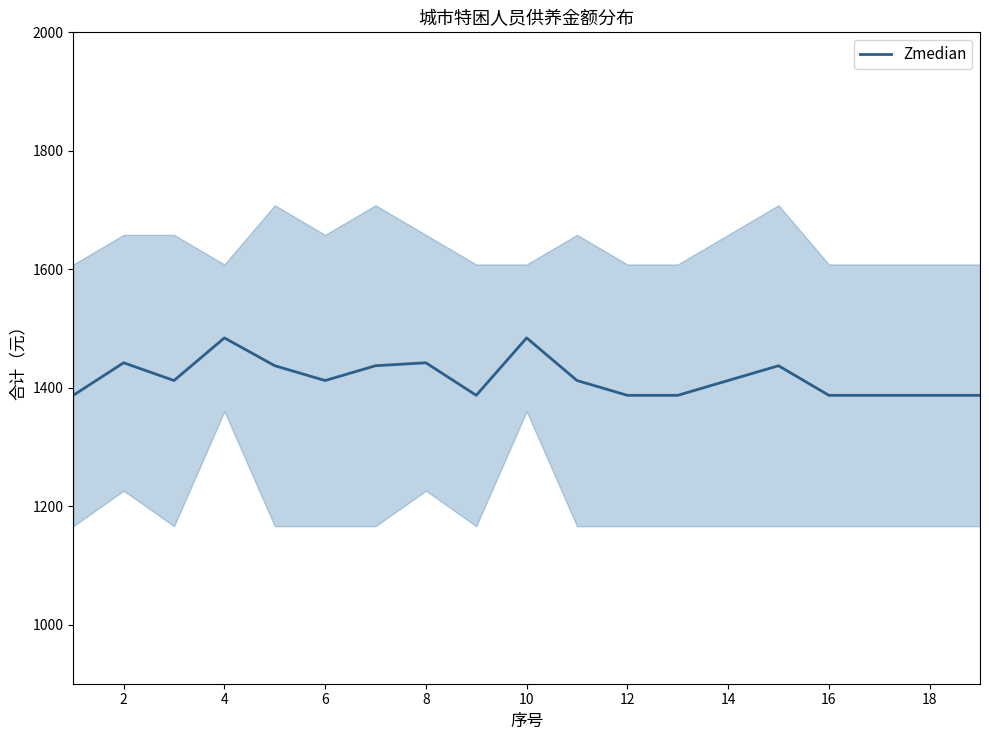

What is the minimum value for Zmedian?

1387